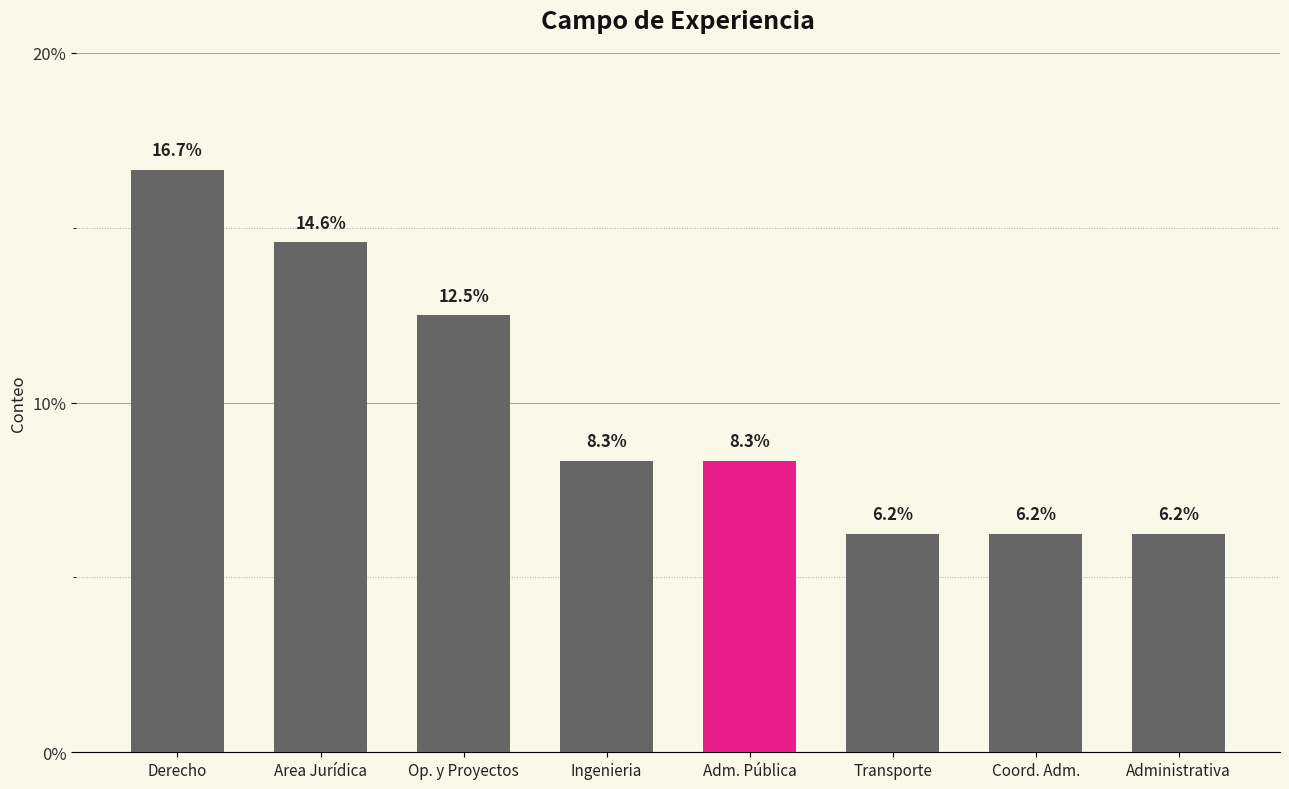

The chart shows a value of 13.7 at Ingenieria. True or false?

False